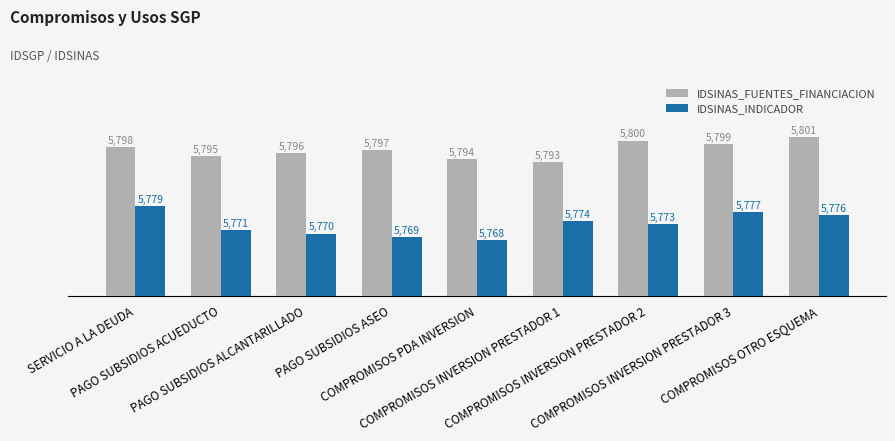

What is the maximum value for IDSINAS_INDICADOR?

5779